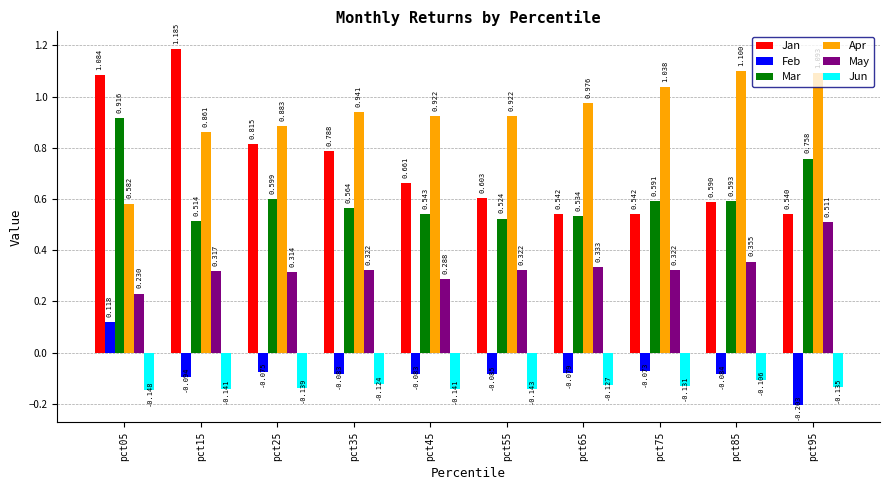

Which series changed the most between pct45 and pct95?

May